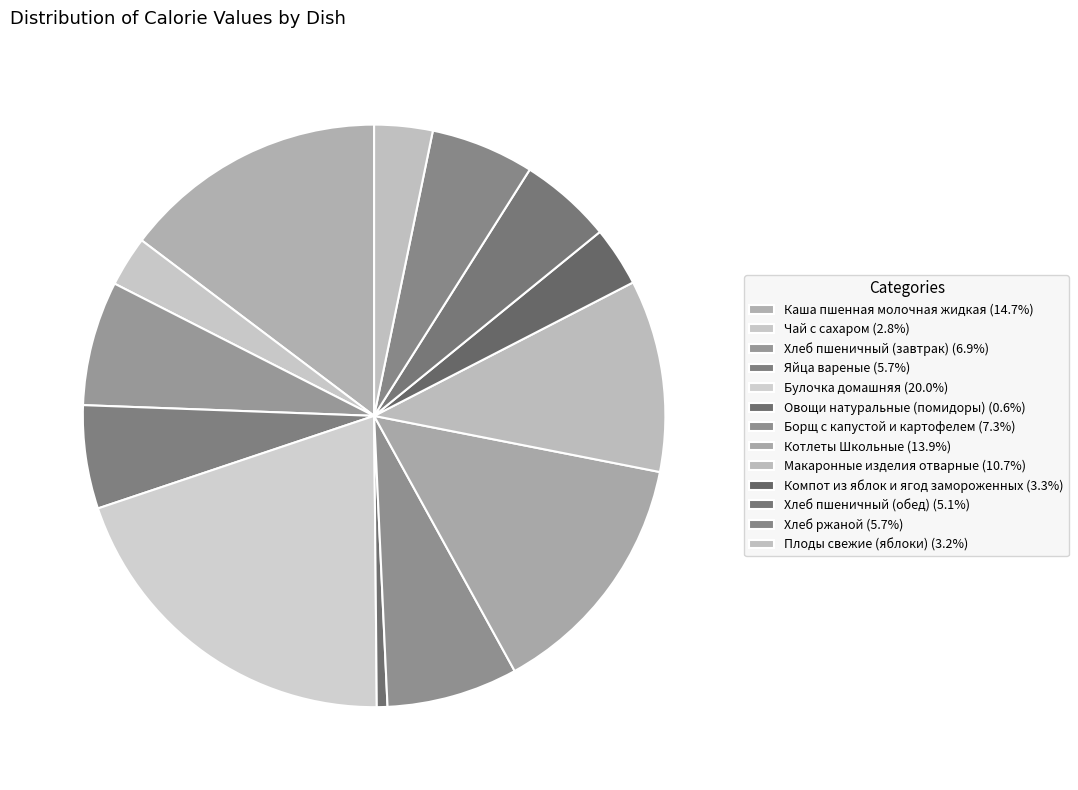

What percentage is NOT represented by Макаронные изделия отварные?

89.3%